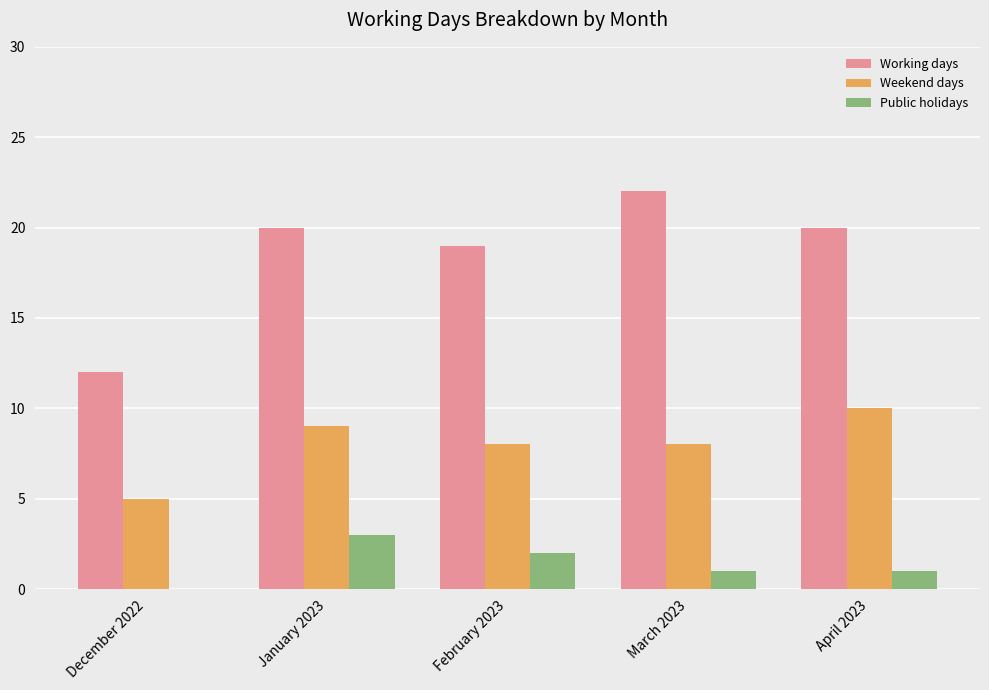

True or false: Public holidays has a value of 2 at December 2022.

False